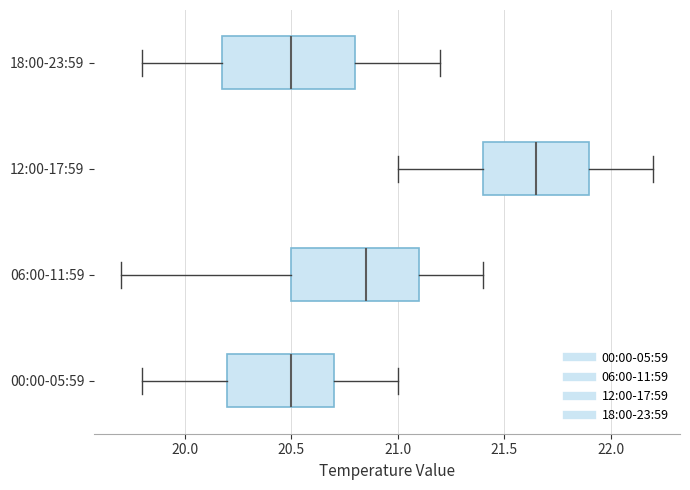

Which box's median line is the furthest to the right?

12:00-17:59